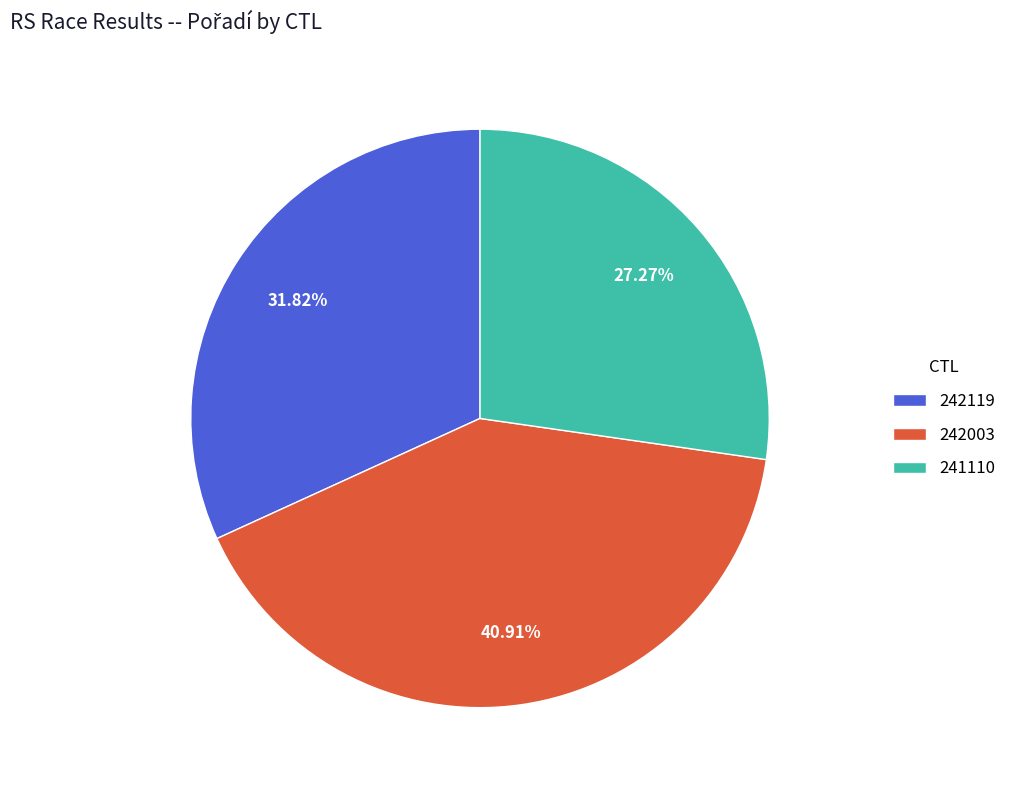

To the nearest percent, what percentage of the pie is 242119?

32%